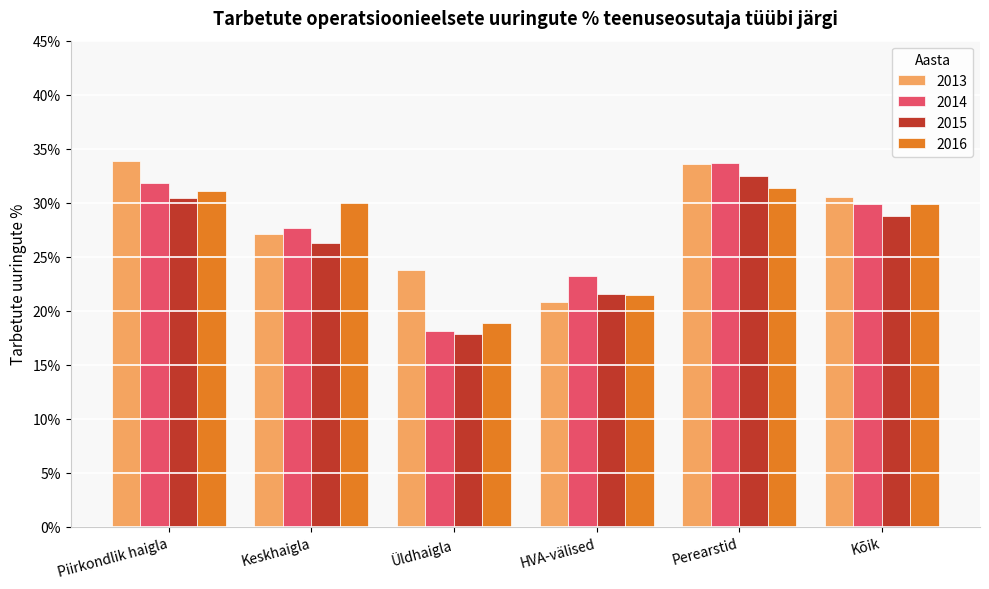

What is the maximum value shown in the chart?

33.9